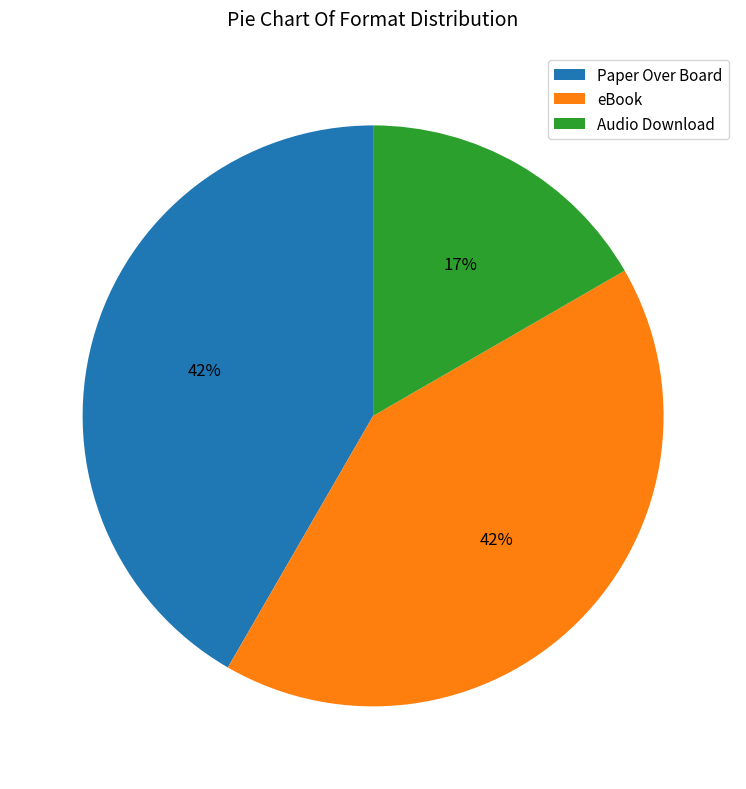

Which has a higher value, eBook or Audio Download?

eBook